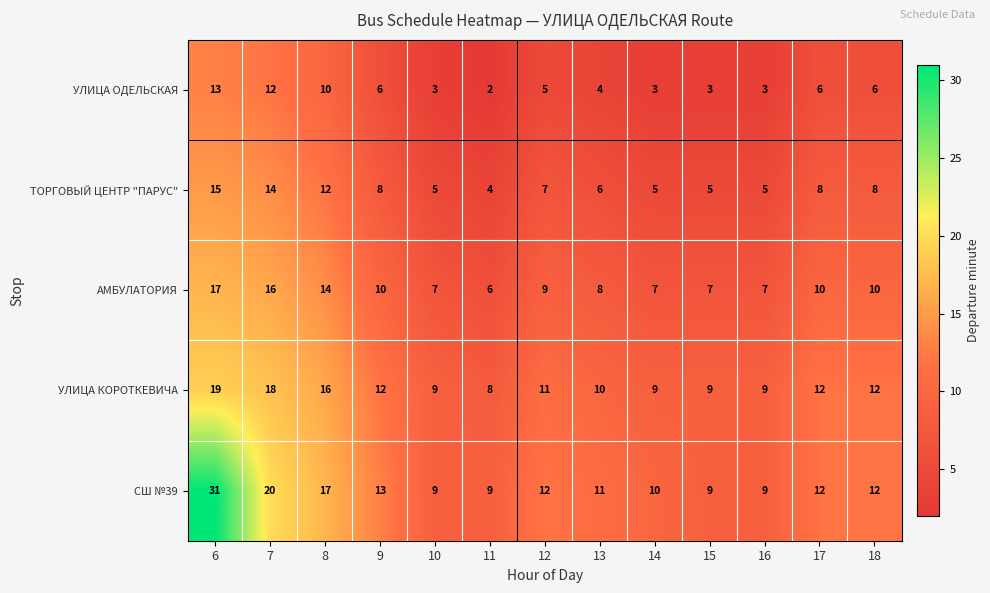

The ТОРГОВЫЙ ЦЕНТР "ПАРУС" series shows 2 at 11. True or false?

False